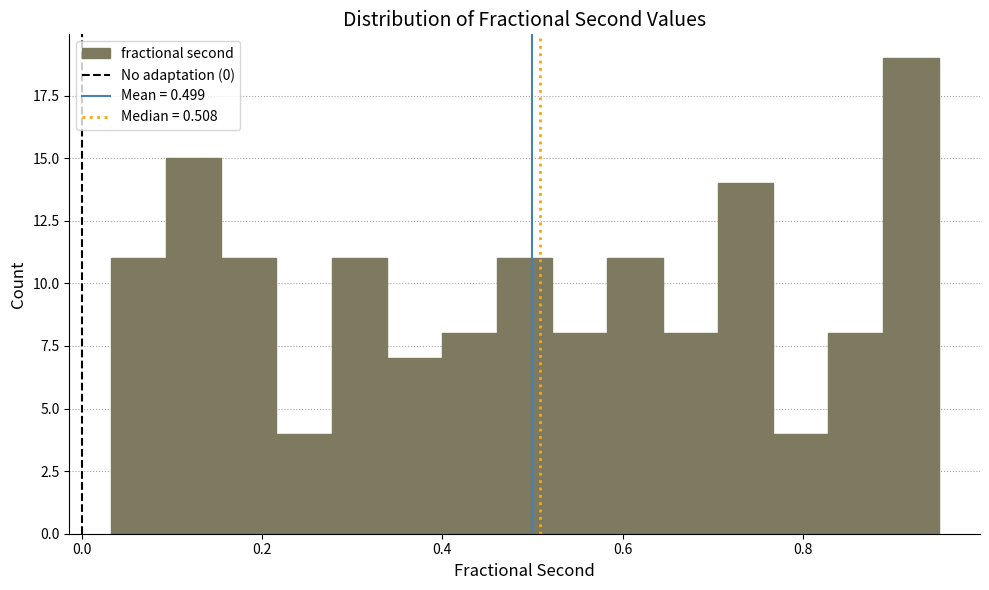

Read against the x-axis, roughly where is the centre of the tallest bar?

0.92